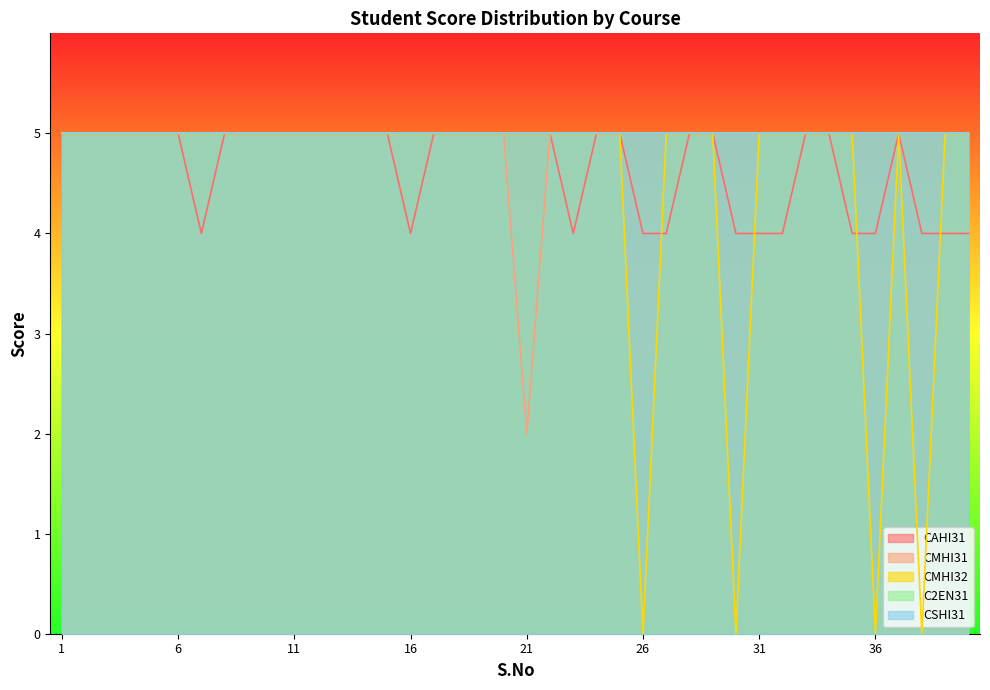

The CMHI32 series shows 5 at 24. True or false?

True